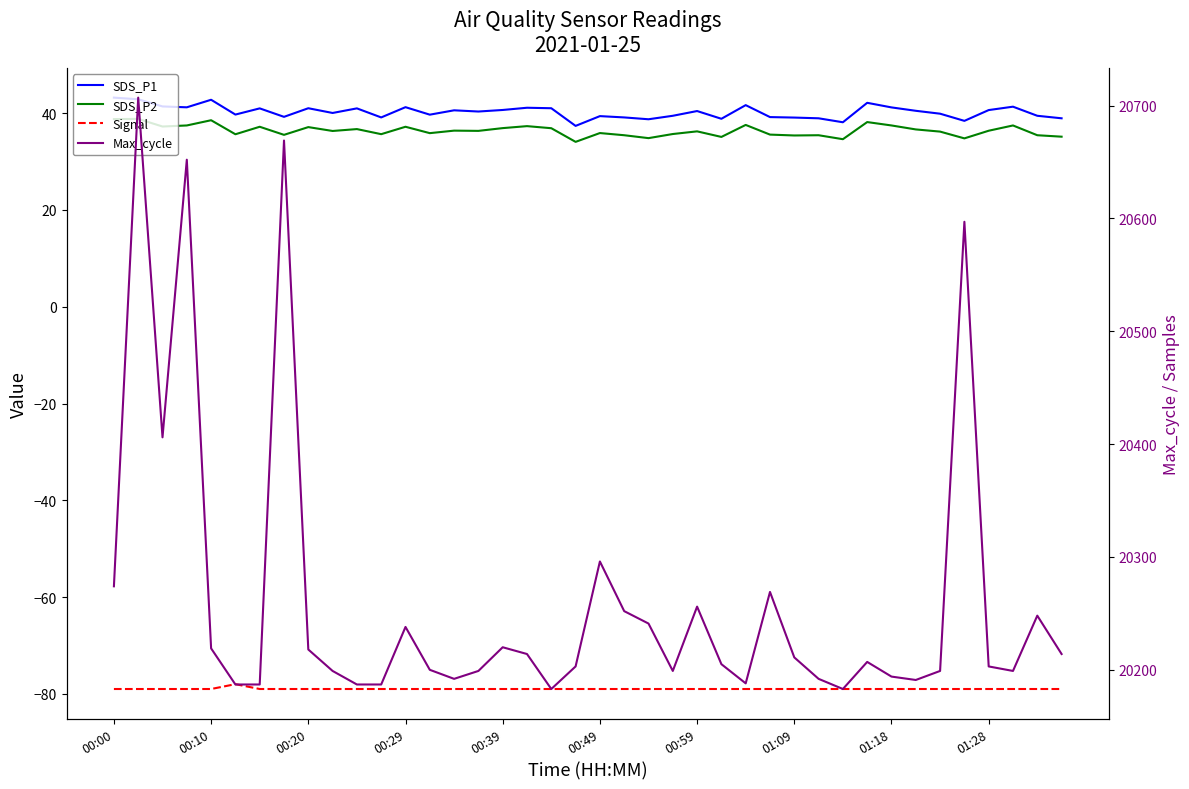

What position from the right is 00:39?

24